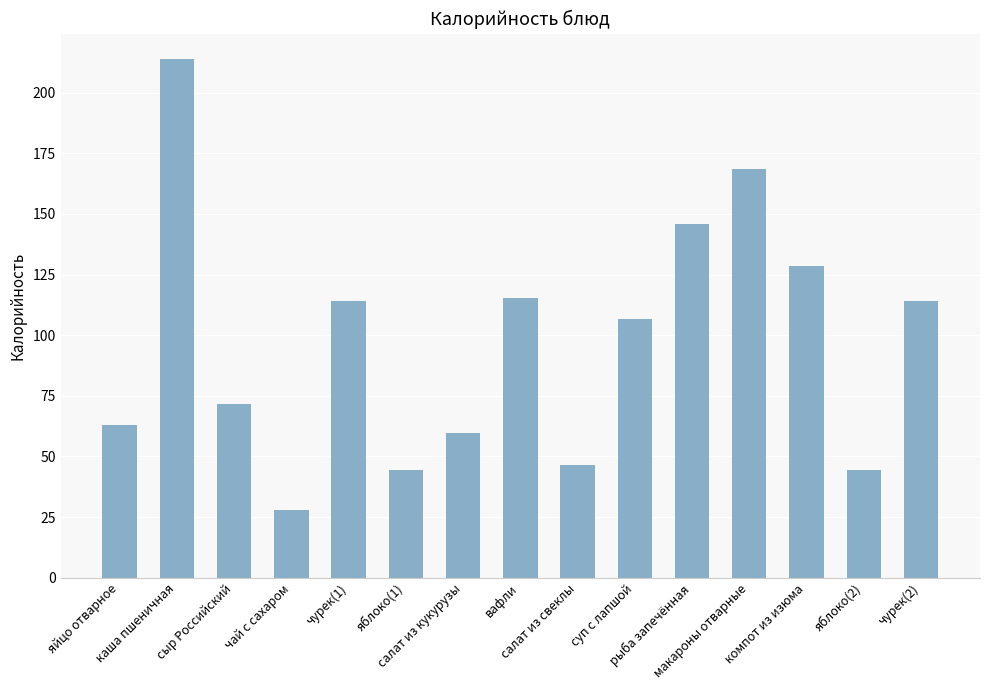

Is it true that the value at яблоко(2) is 78.4?

False